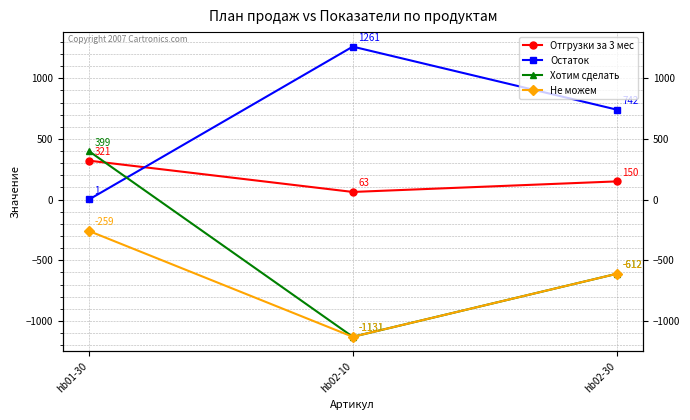

How many data points in Отгрузки за 3 мес are less than 150?

1